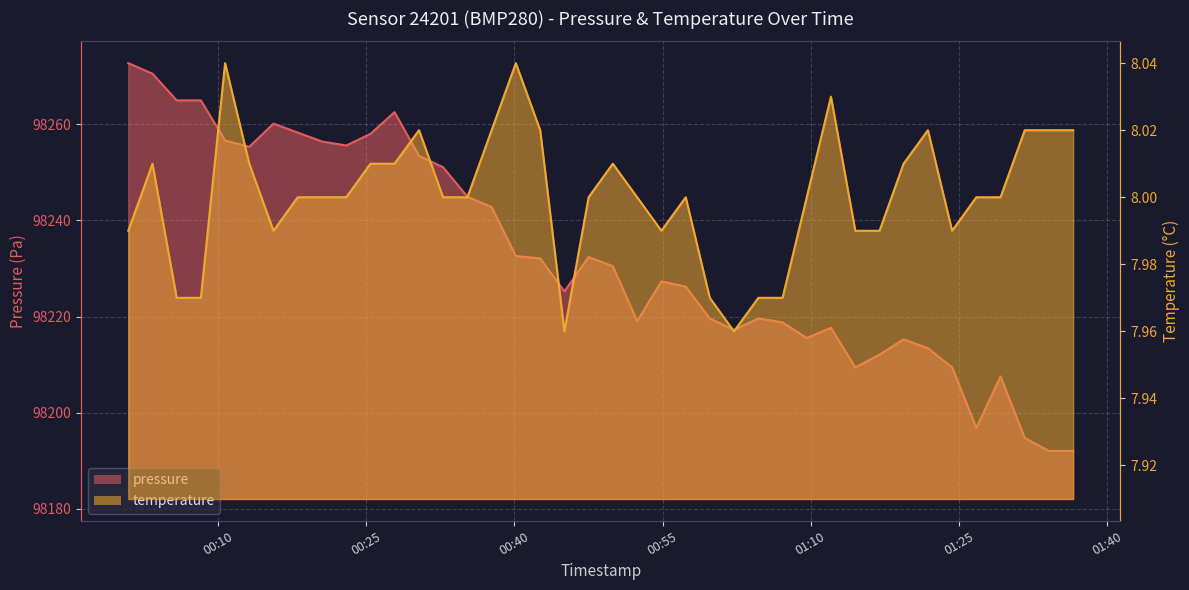

What is the sum of all temperature values?

320.0